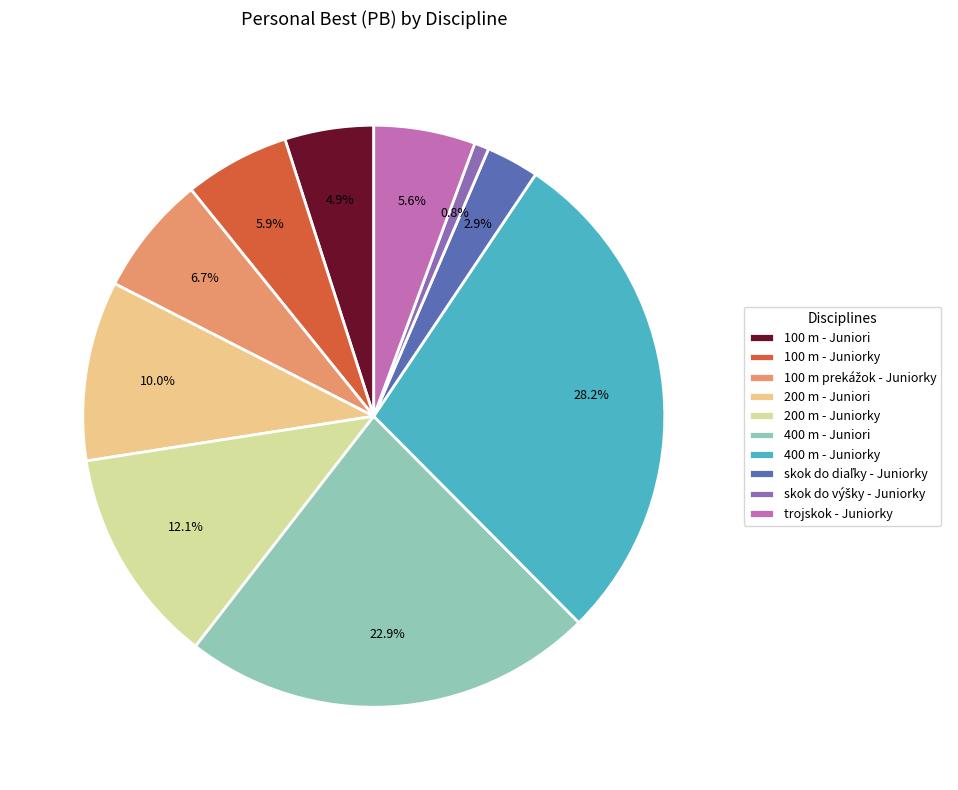

Is there a majority slice in this chart?

No